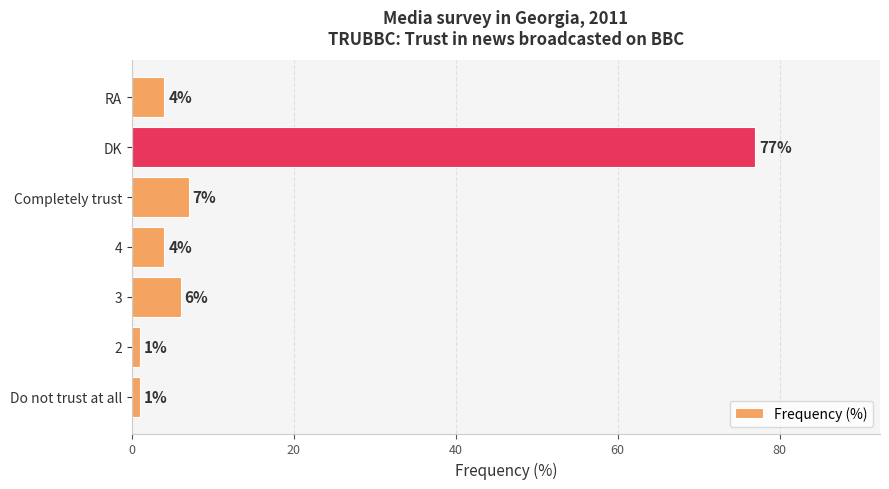

At which label is the value closest to 39?

Completely trust